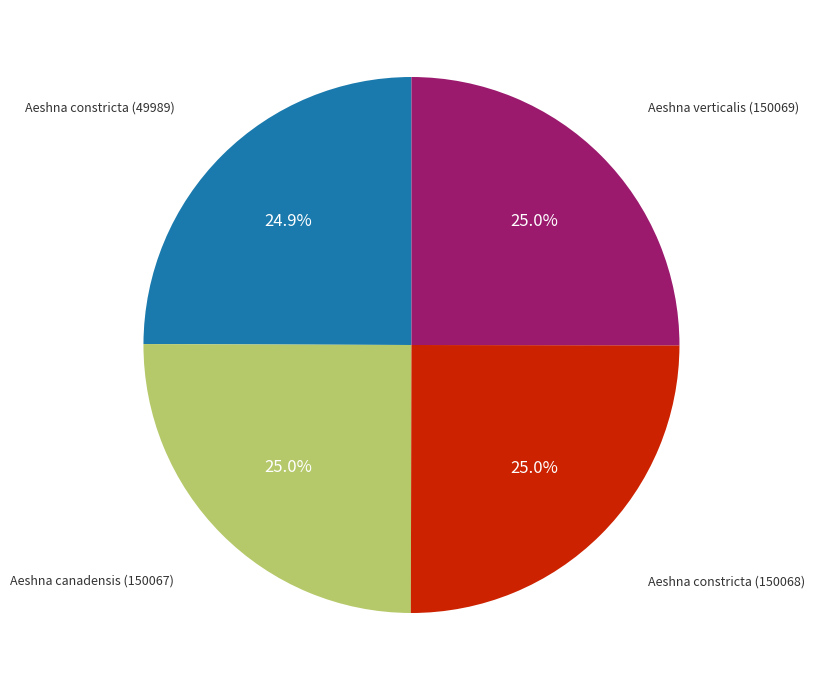

Is there any slice that represents more than half of the pie?

No